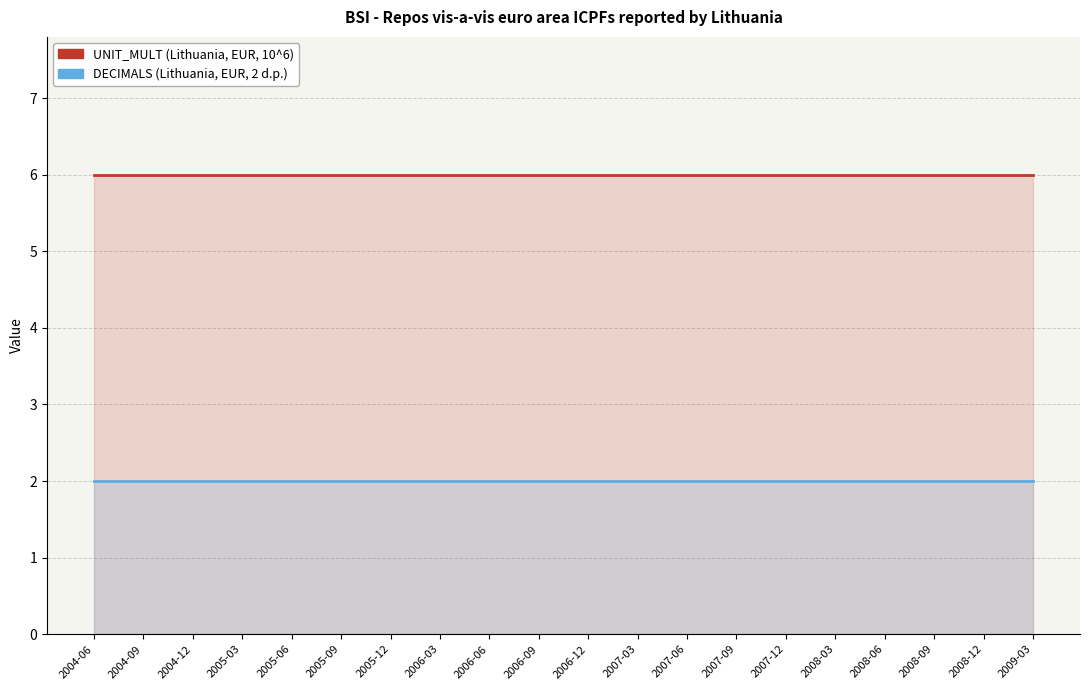

At 2006-09, list the series in order from largest to smallest.

UNIT_MULT, DECIMALS